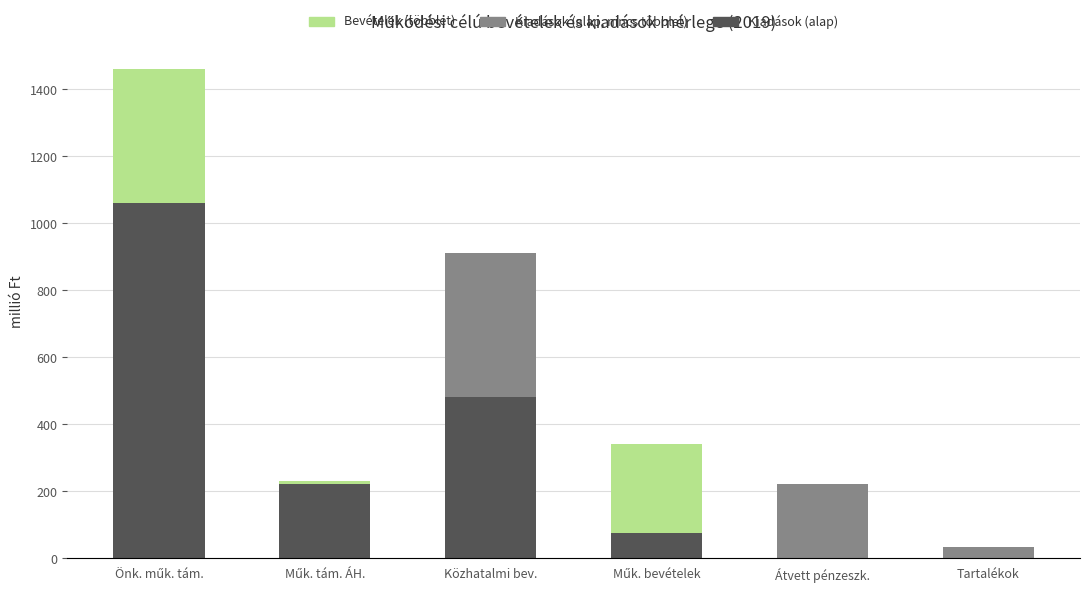

Is the value of Kiadások (többlet) at Műk. bevételek greater than the value of Kiadások (alap) at Tartalékok?

No